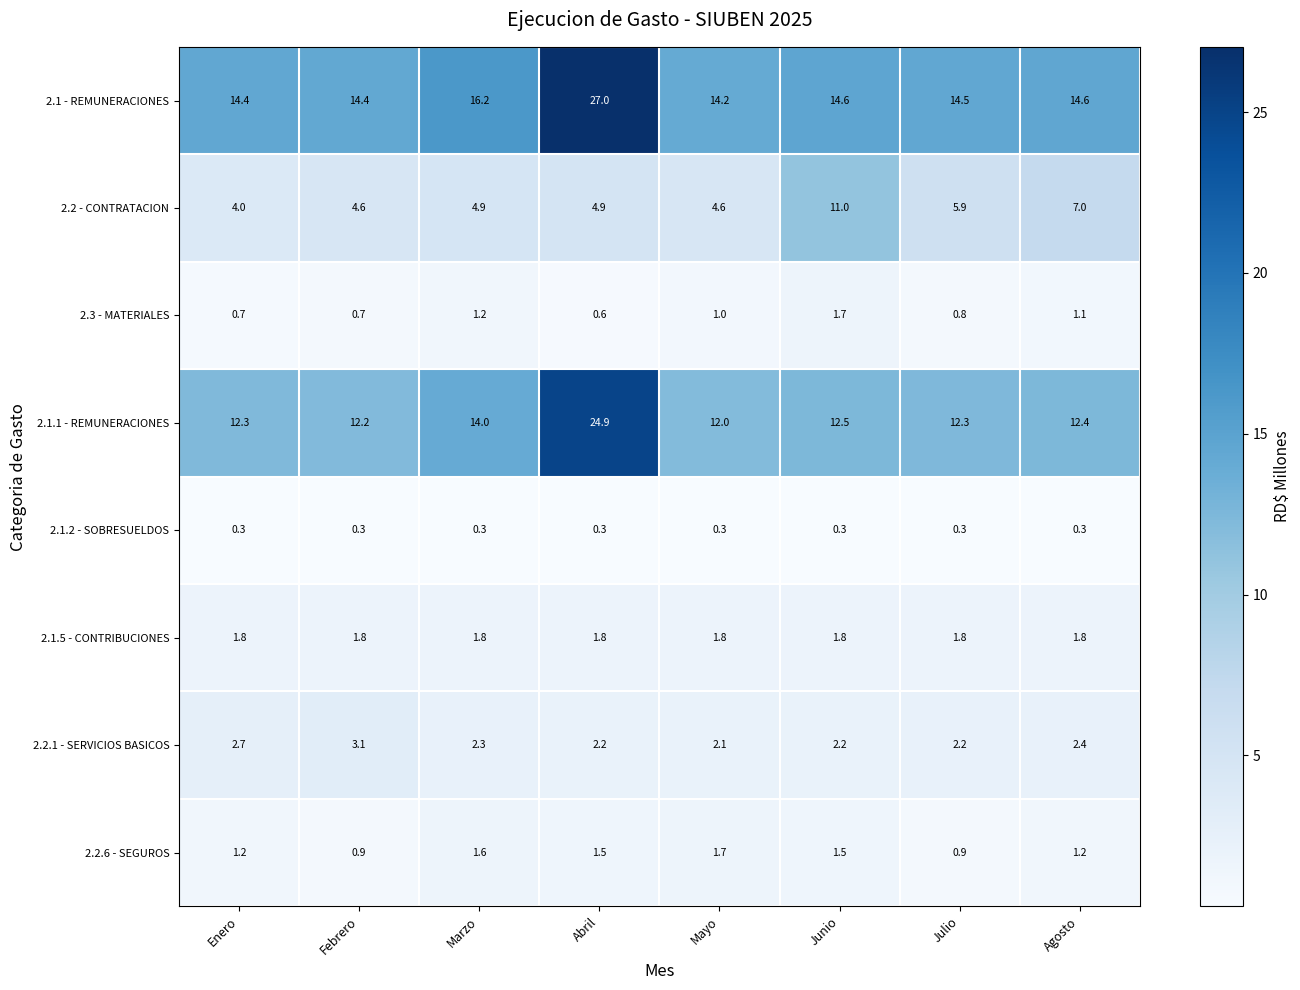

Where is 2.3 - MATERIALES nearest to the value 1?

Mayo